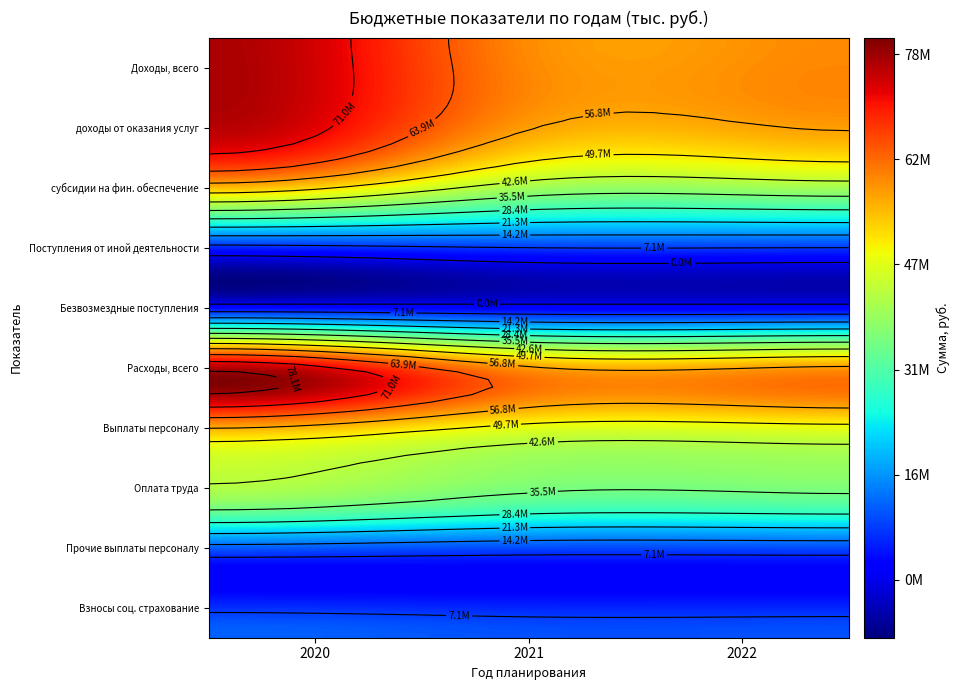

What is the spread (max minus min) of values at 2022?

59337602.3